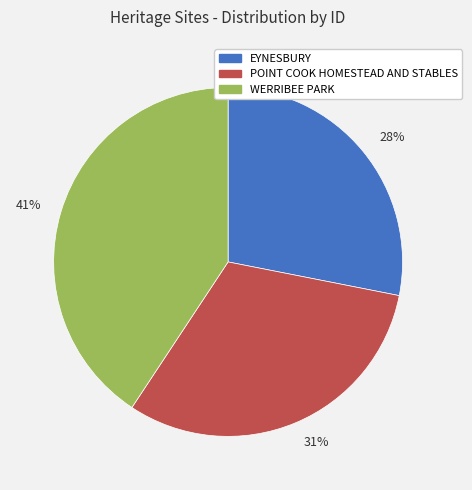

The 28% slice represents 34% of the pie. True or false?

False